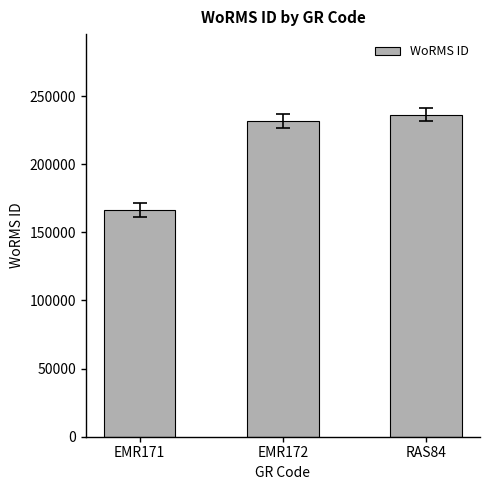

Is it true that the value at RAS84 is 382340?

False